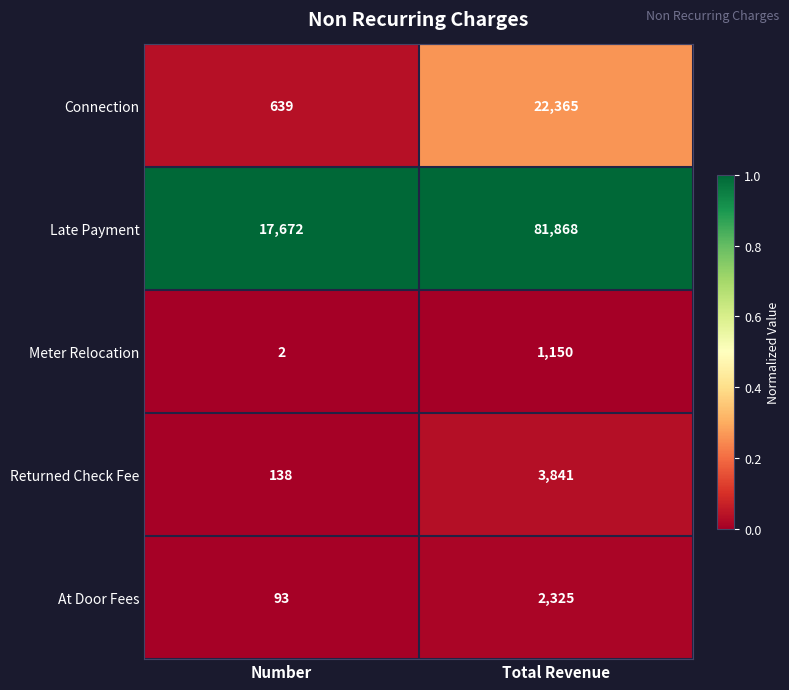

Reading left to right, transcribe all the data shown in this chart.

Connection: Number=639	Total Revenue=22365
Late Payment: Number=17672	Total Revenue=81868
Meter Relocation: Number=2	Total Revenue=1150
Returned Check Fee: Number=138	Total Revenue=3841
At Door Fees: Number=93	Total Revenue=2325